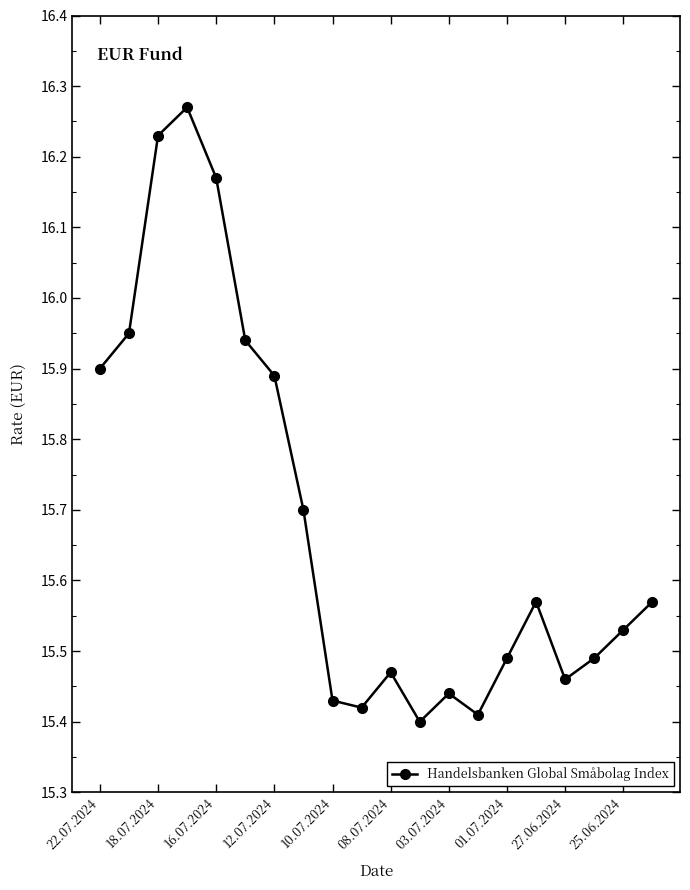

What is the difference between the second highest and minimum values?

0.8